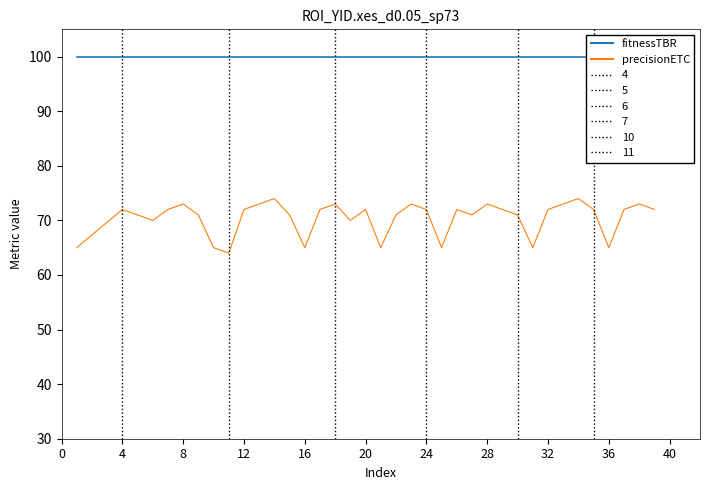

What are all the series names shown in the legend?

fitnessTBR, precisionETC